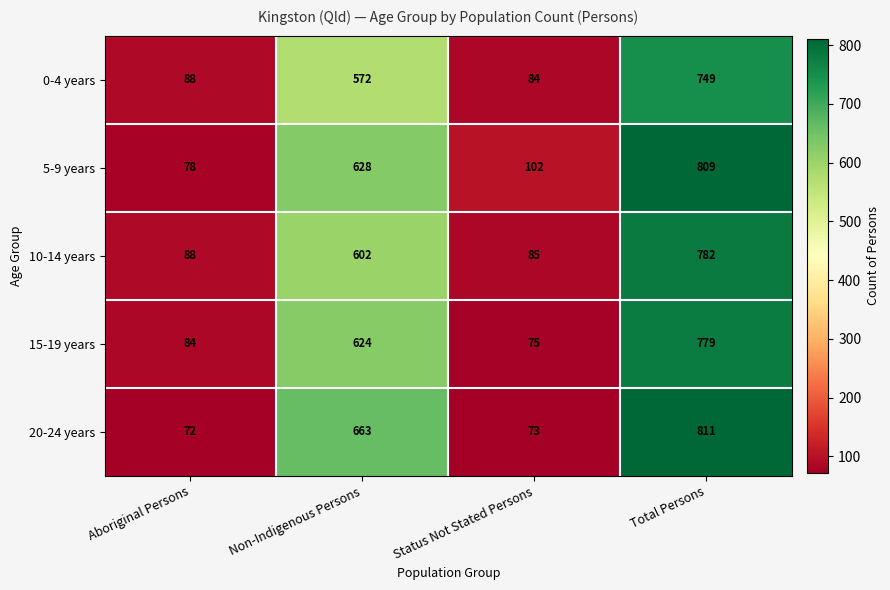

The value of 10-14 years at Non-Indigenous Persons is 284. True or false?

False